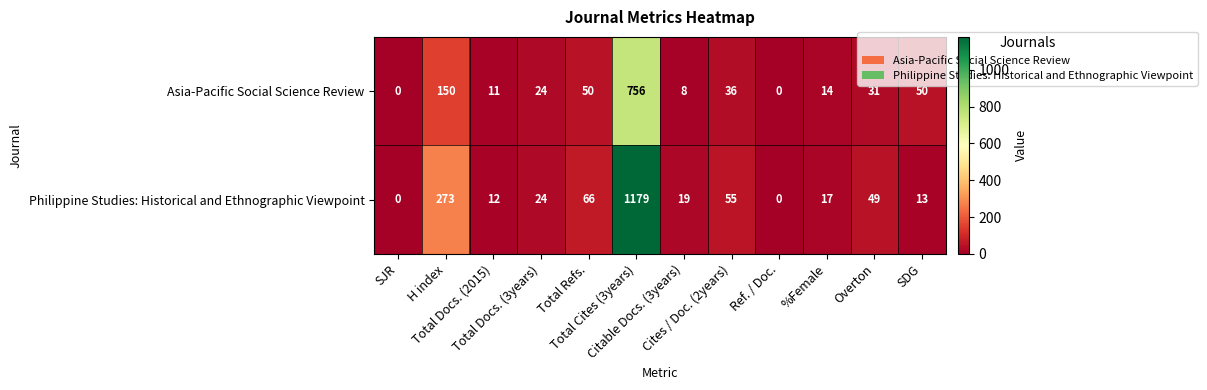

At which category does the chart reach its peak across all series?

Total Cites (3years)